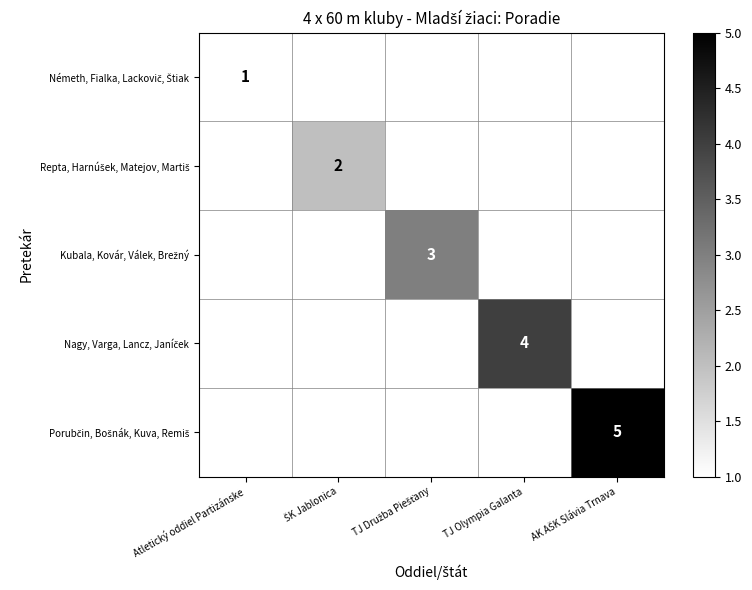

Is the value of Repta, Harnúšek, Matejov, Martiš at TJ Olympia Galanta greater than the value of Kubala, Kovár, Válek, Brežný at ŠK Jablonica?

No